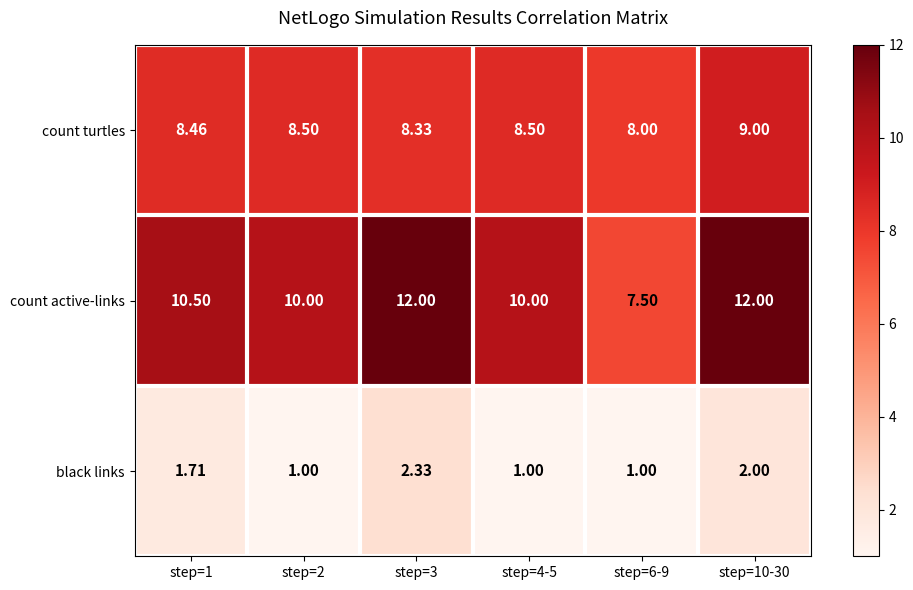

Which series changed the most between step=2 and step=3?

count active-links